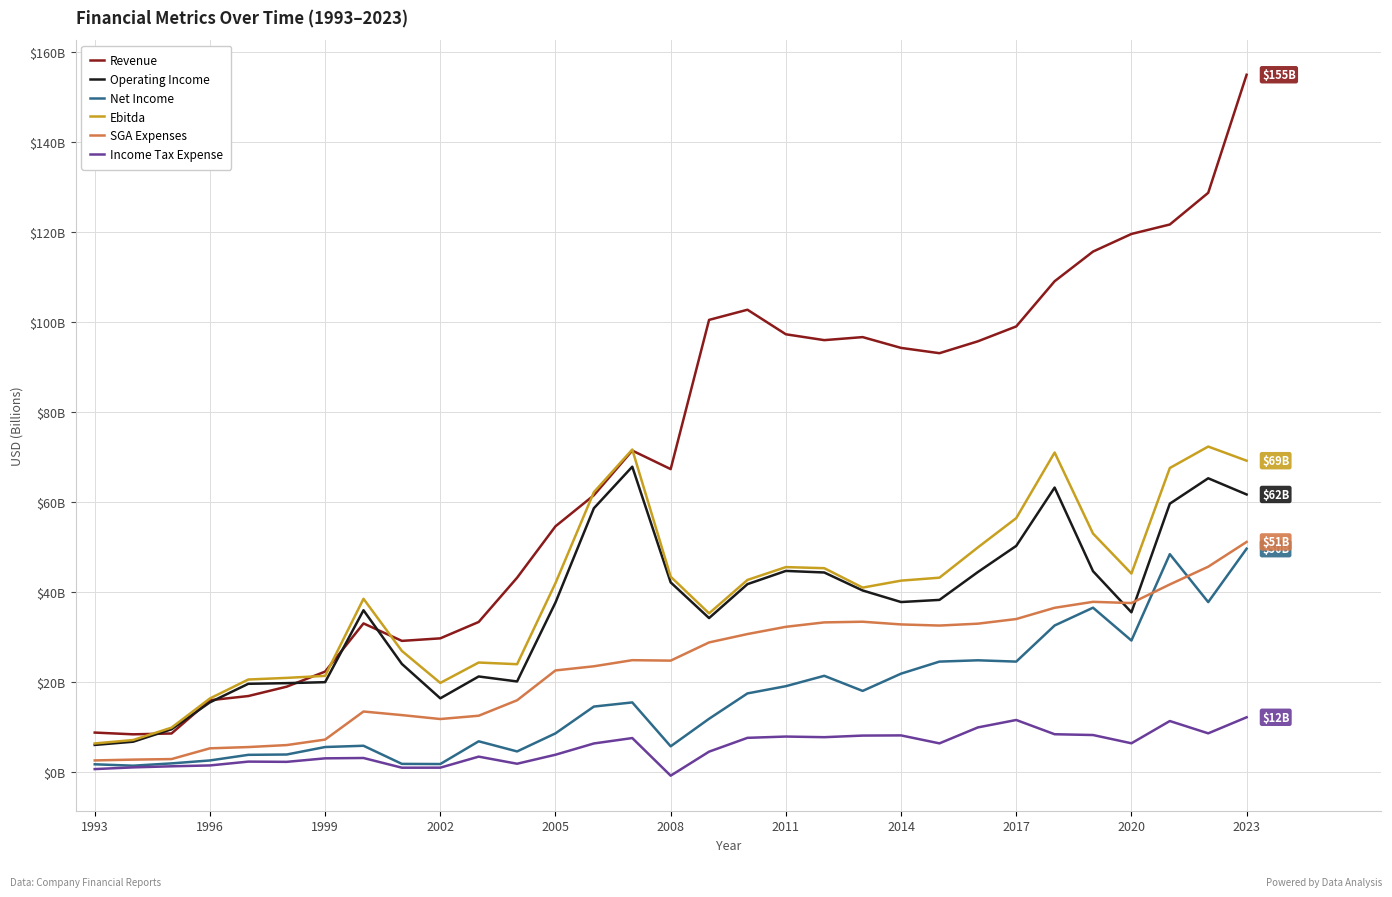

What are all the series names shown in the legend?

Revenue, Operating Income, Net Income, Ebitda, SGA Expenses, Income Tax Expense